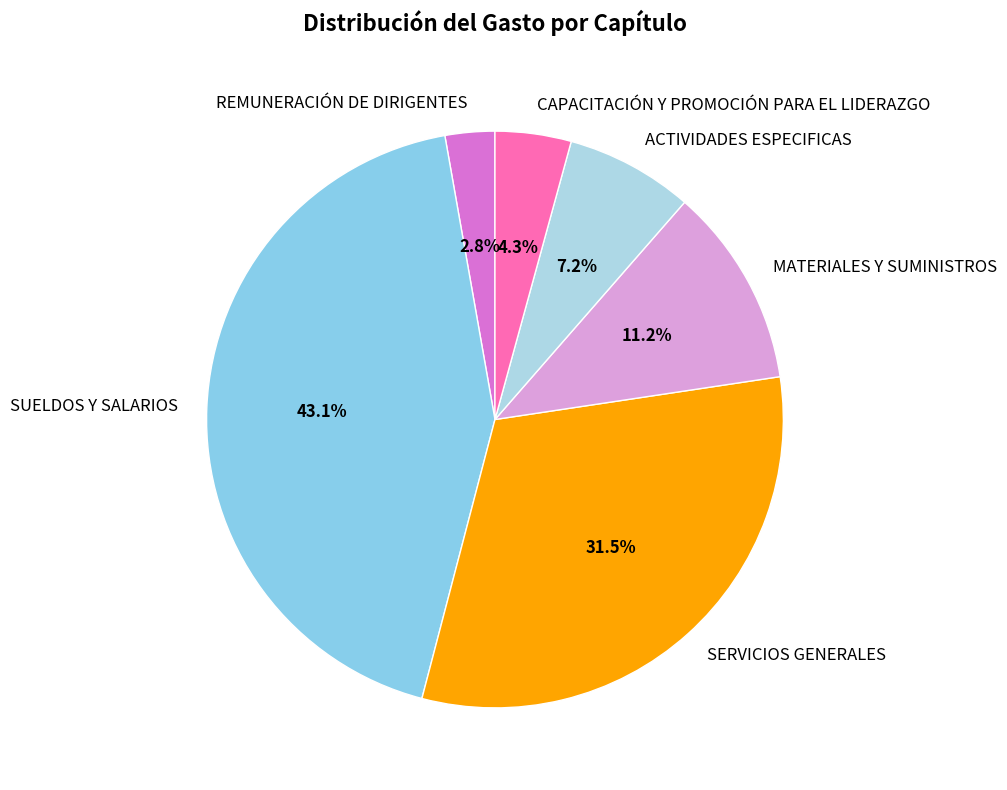

To the nearest percent, what portion does ACTIVIDADES ESPECIFICAS represent?

7%